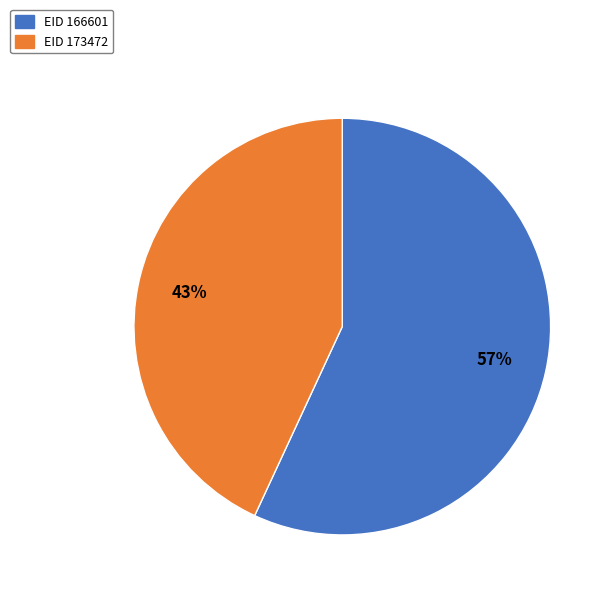

To the nearest percent, what is the difference between the largest and smallest slice percentages?

14%